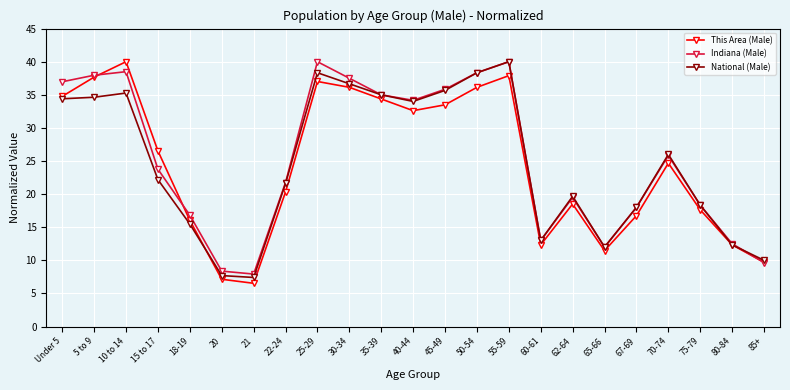

What is the difference between the maximum and minimum values in the Indiana (Male) series?

32.1